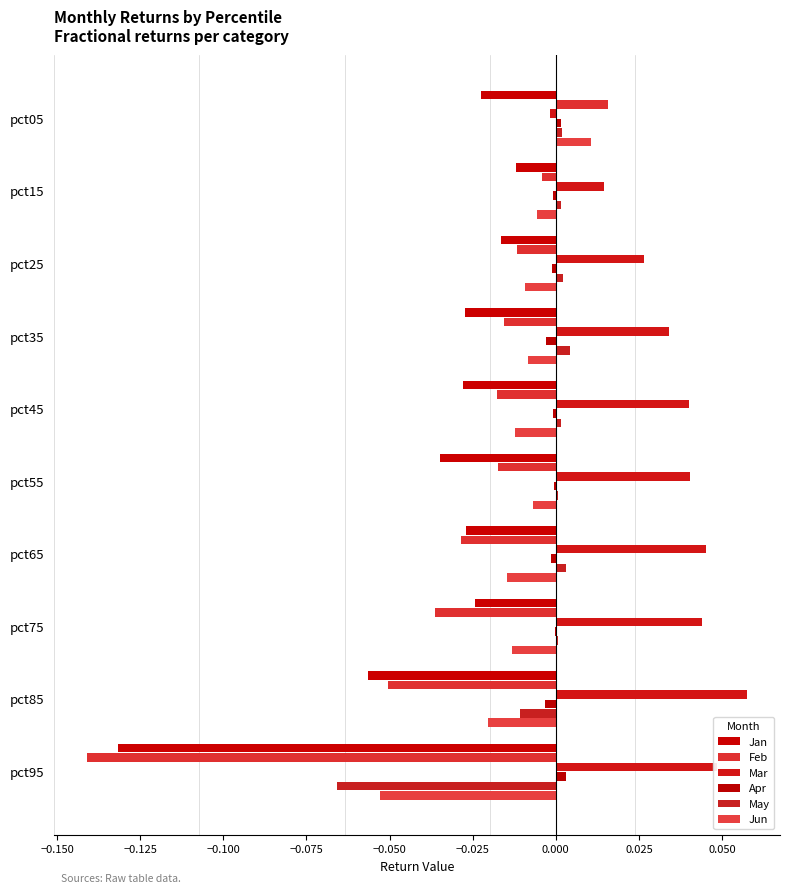

How many categories are shown in the chart?

10